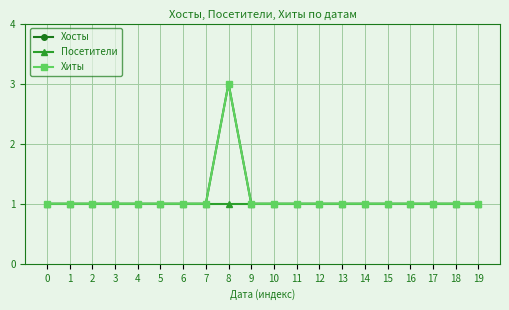

Is this an area chart (filled region under the line)?

No